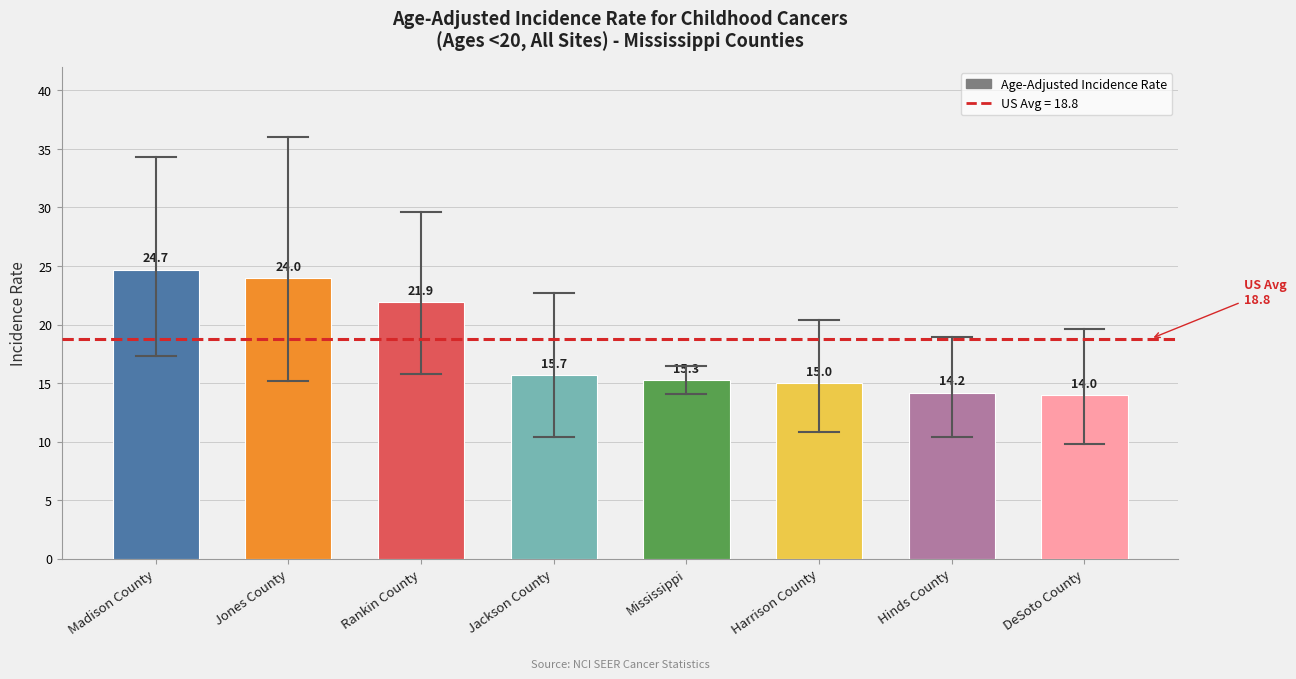

What is the difference between the values at Rankin County and DeSoto County?

7.9